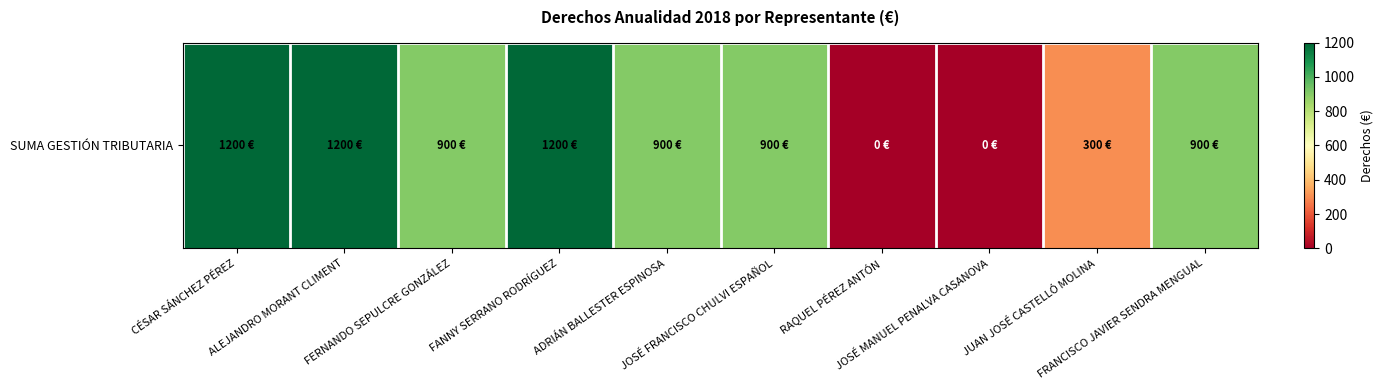

How many values exceed 900?

3